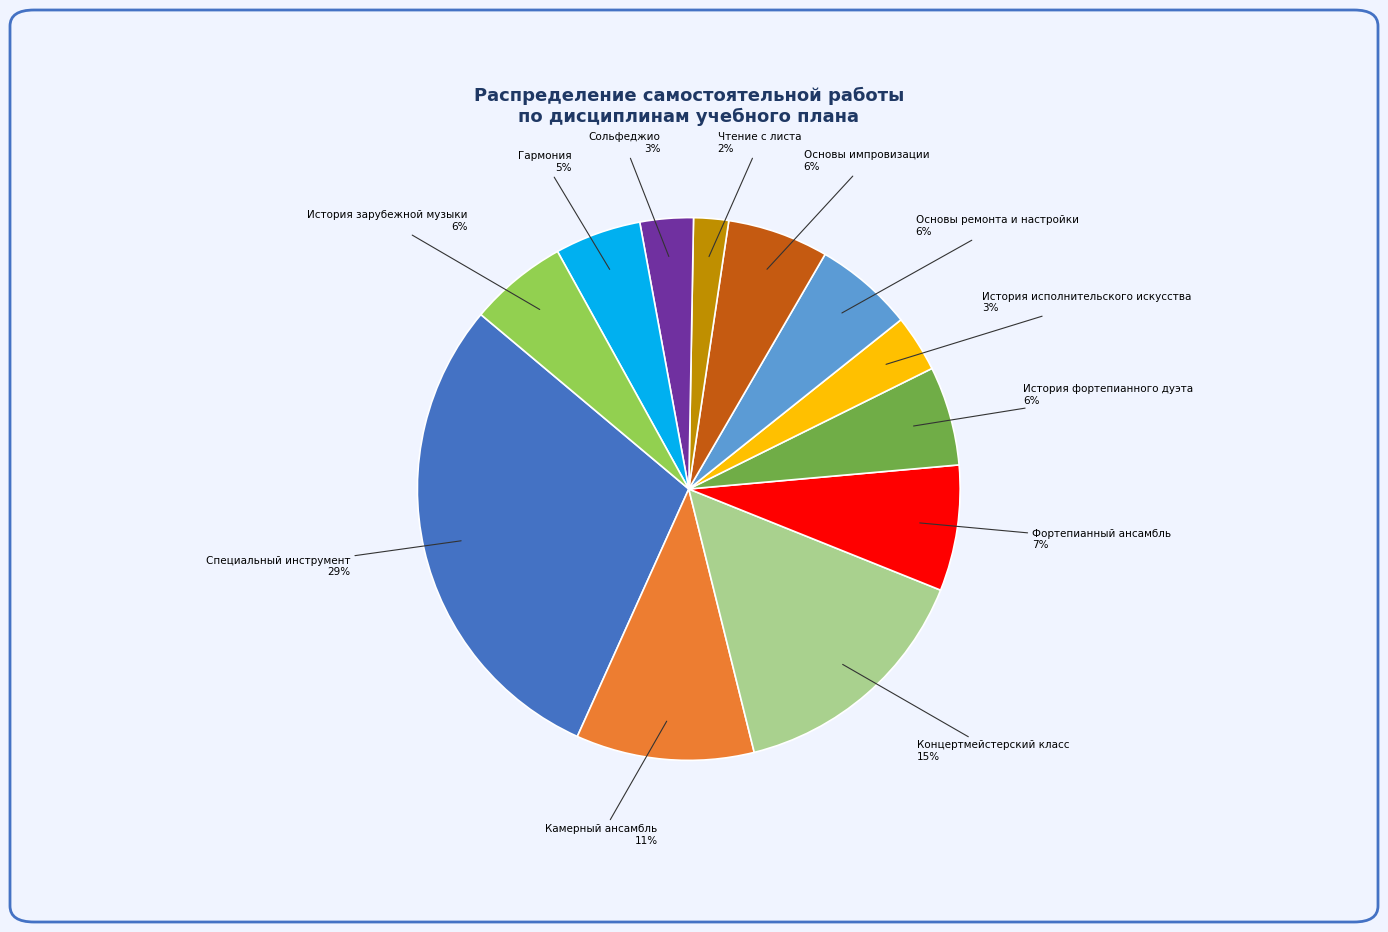

Which has a higher value, Чтение с листа or Основы ремонта и настройки?

Основы ремонта и настройки